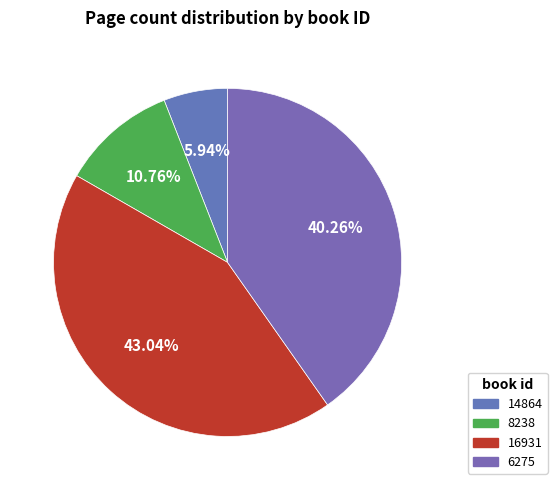

How many segments does this pie chart have?

4